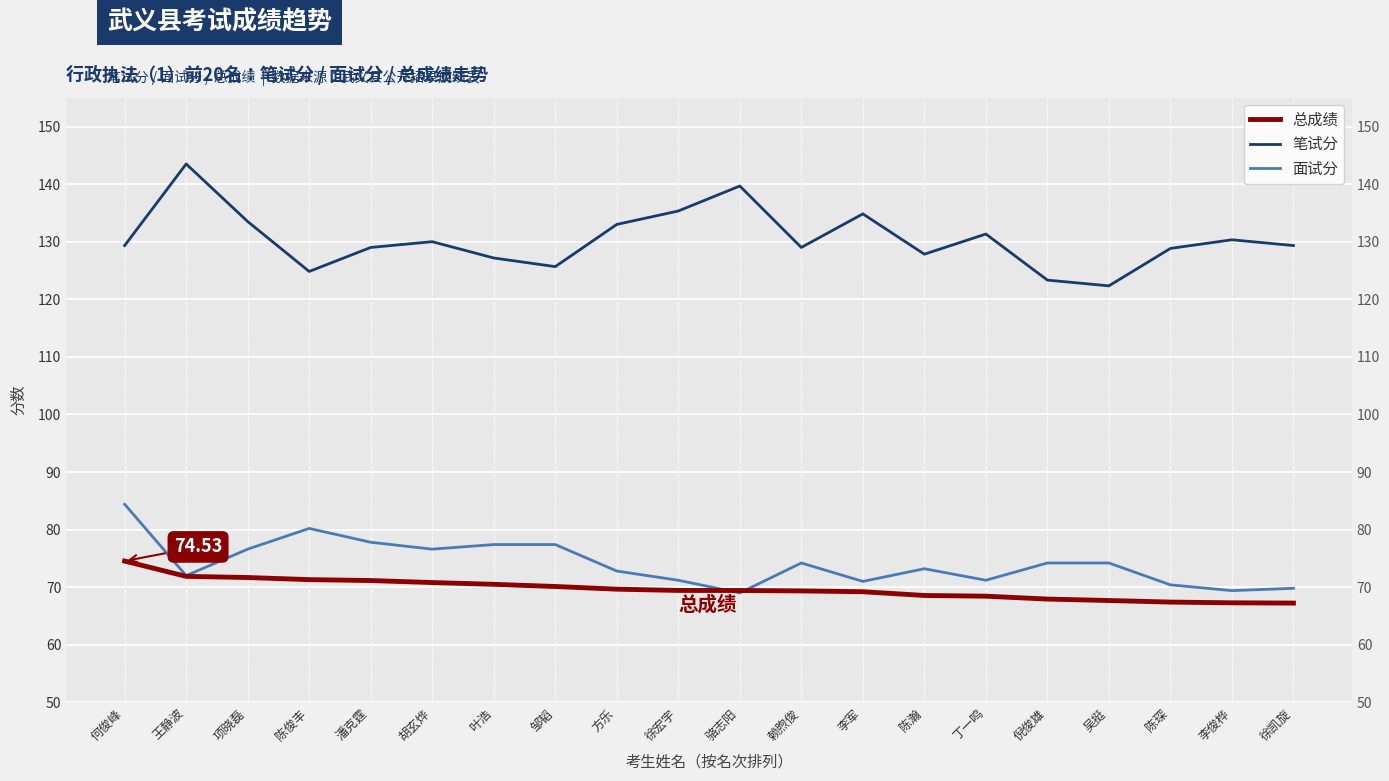

Is the value of 笔试分 at 陈琛 greater than the value of 总成绩 at 徐凯旋?

Yes